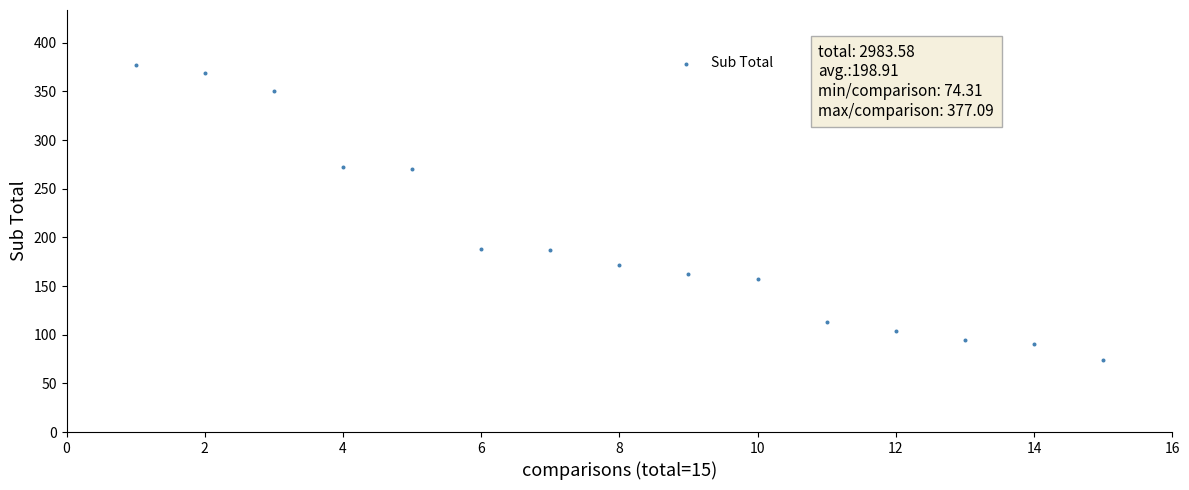

What is the range of Y values (max minus min)?

302.8